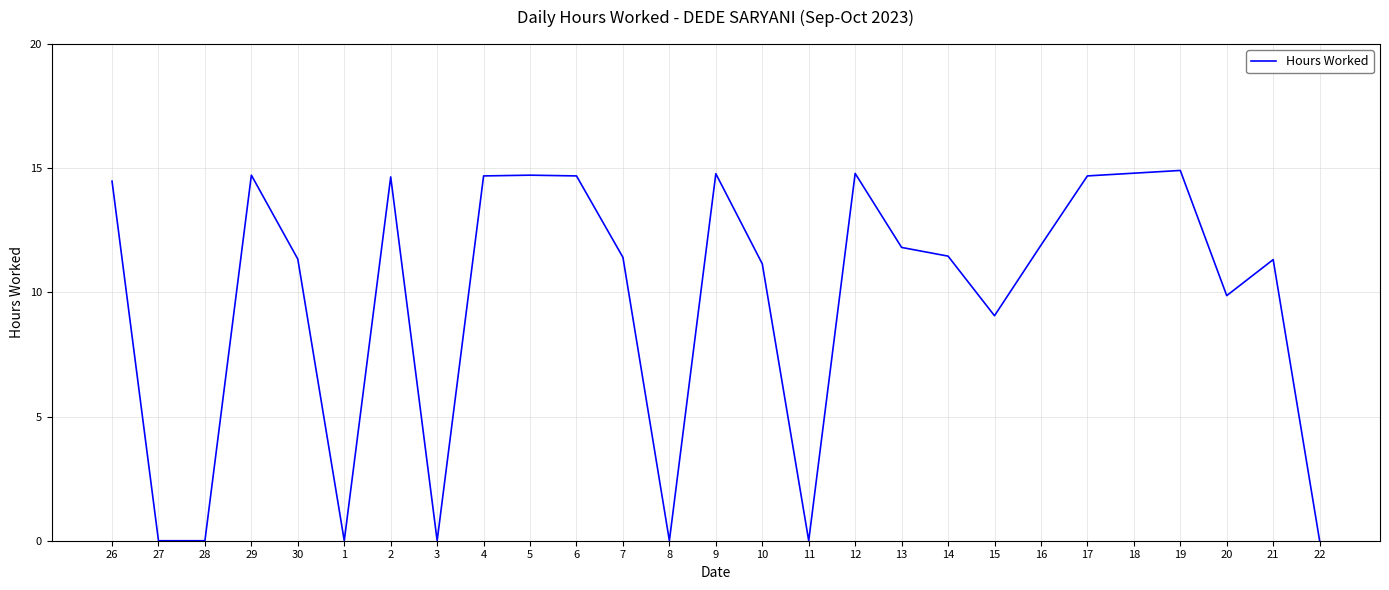

What is the change in value from 4 to 11?

-14.7